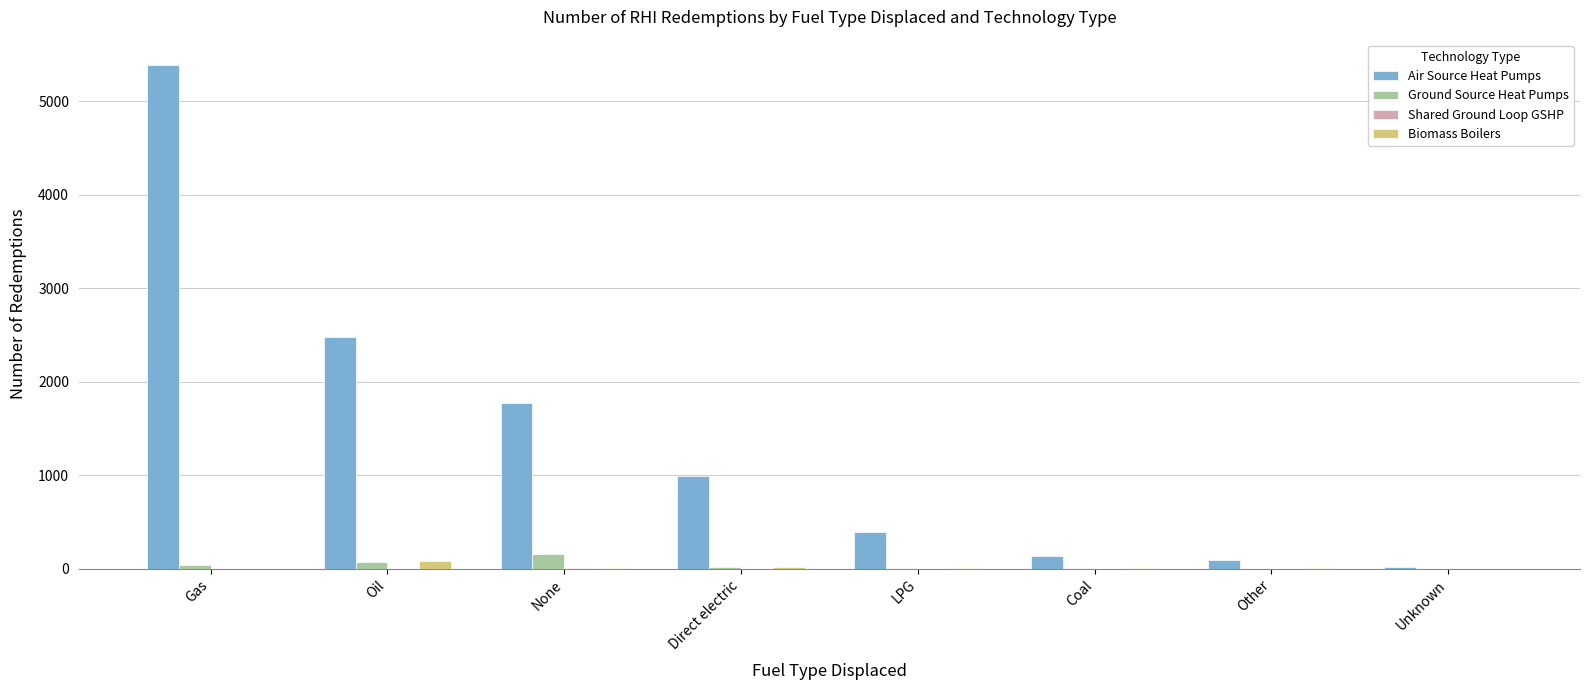

Which series has the largest total across all categories?

Air Source Heat Pumps